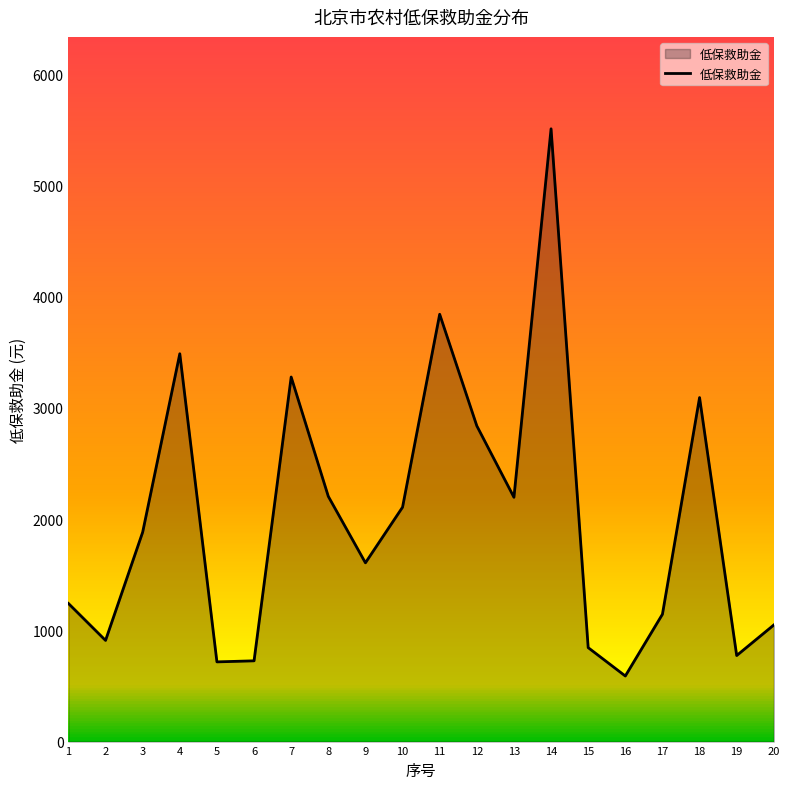

Which has a higher value, 15 or 18?

18